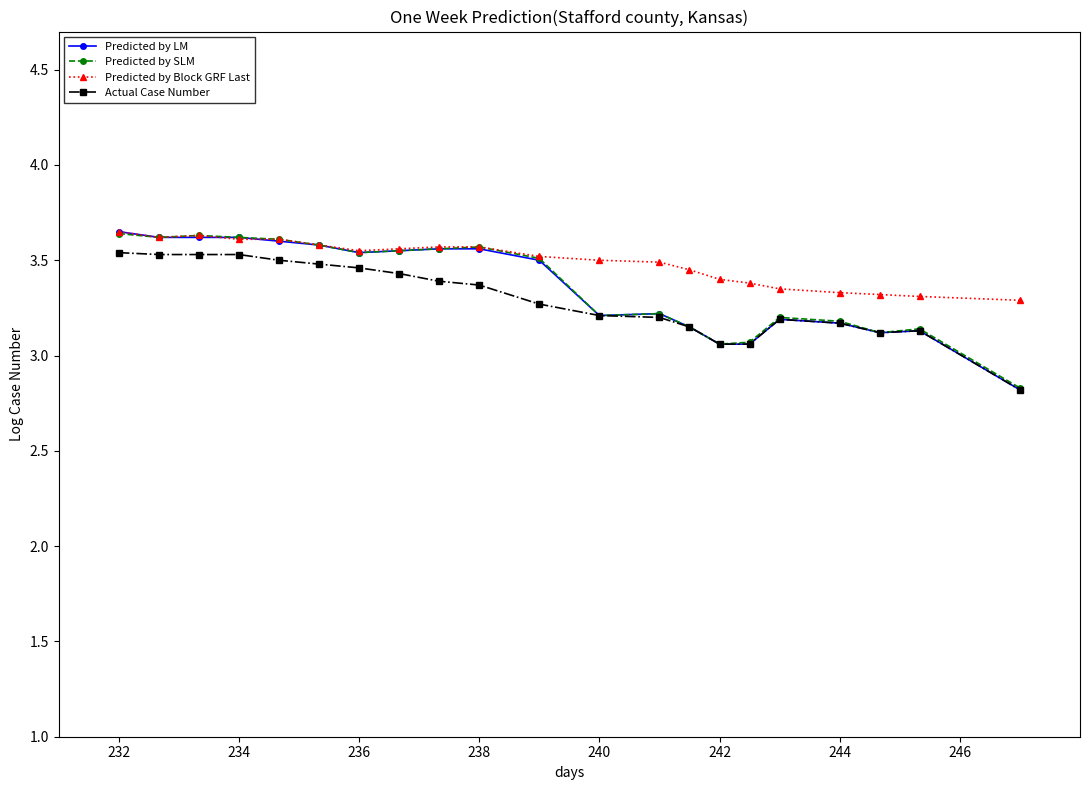

What is the difference between the maximum and minimum values in the Predicted by Block GRF Last series?

0.4